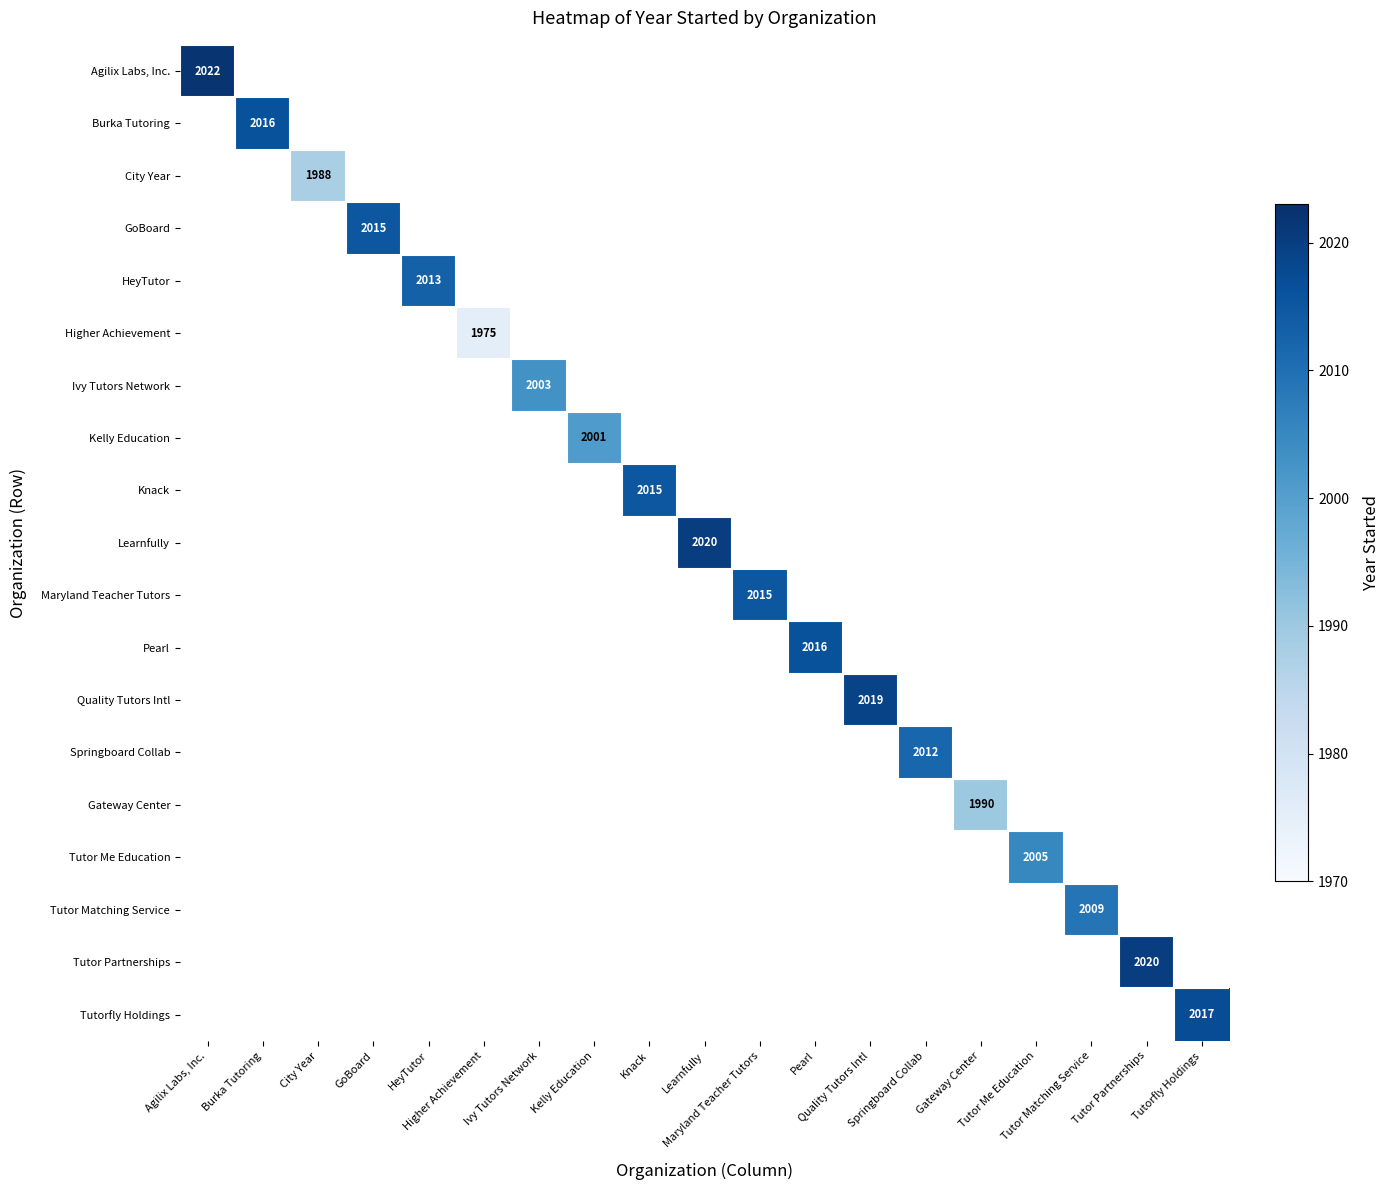

Rank the series by their maximum value, from highest to lowest.

Agilix Labs, Inc., Learnfully, Tutor Partnerships, Quality Tutors Intl, Tutorfly Holdings, Burka Tutoring, Pearl, GoBoard, Knack, Maryland Teacher Tutors, HeyTutor, Springboard Collab, Tutor Matching Service, Tutor Me Education, Ivy Tutors Network, Kelly Education, Gateway Center, City Year, Higher Achievement